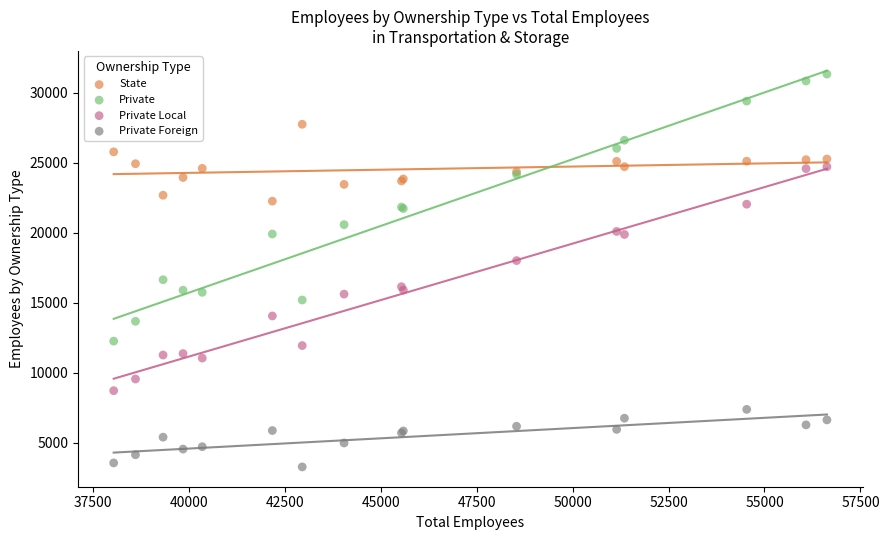

Which series has the largest Y range (max minus min)?

Private